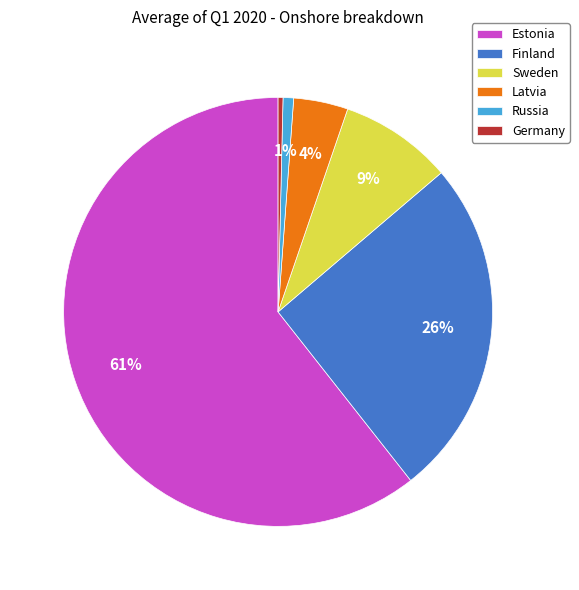

Between Estonia and Germany, which is larger?

Estonia